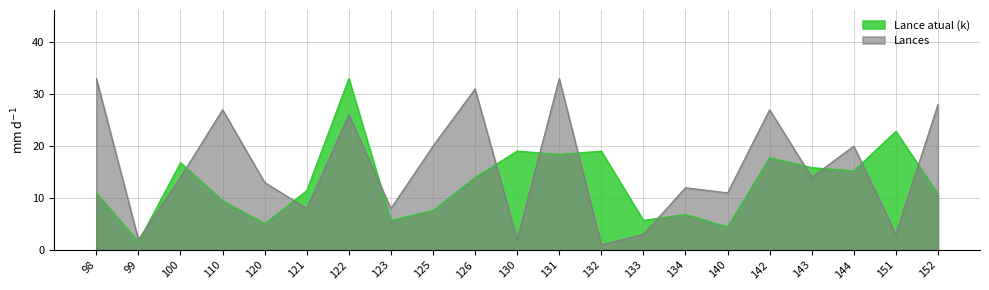

What is the difference between the maximum and minimum values in the Lance atual (k) series?

31.4